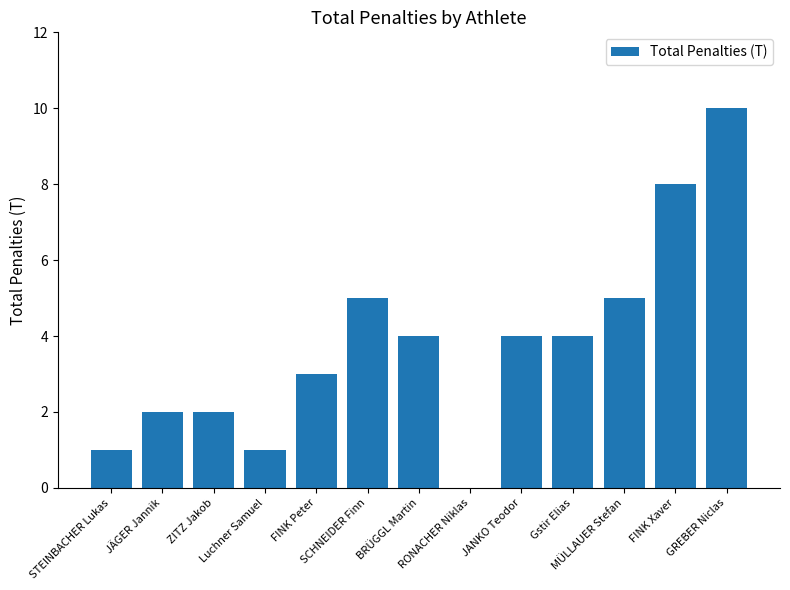

What is the maximum value shown in the chart?

10